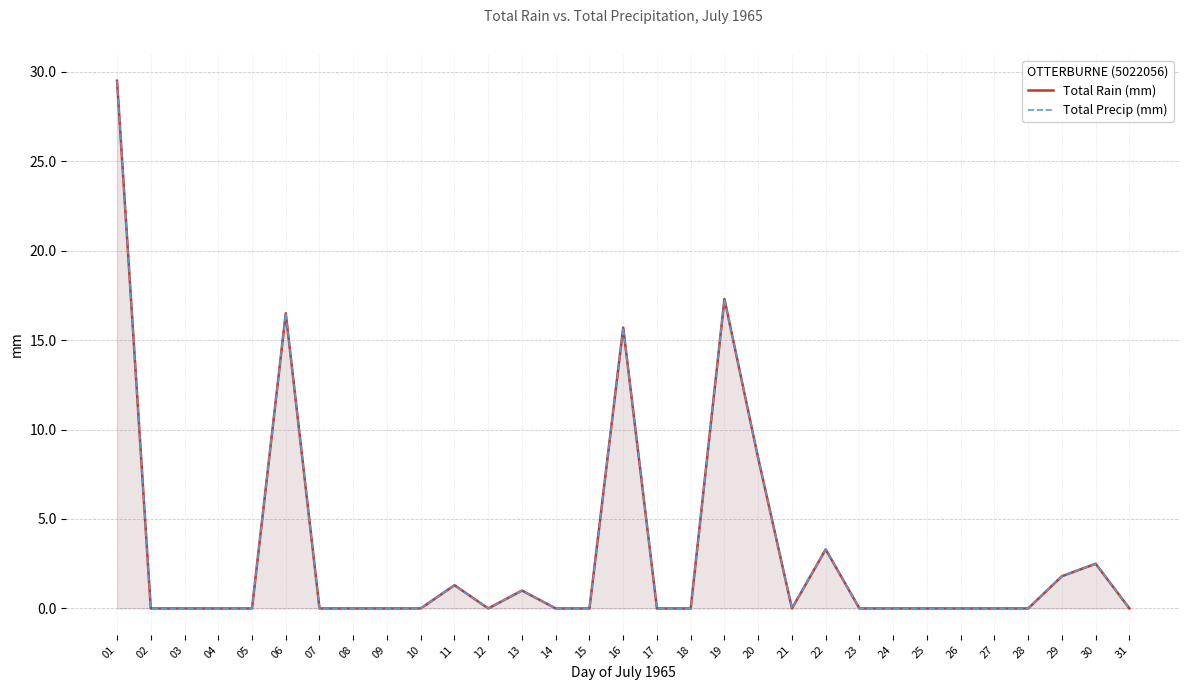

At how many categories does at least one series exceed 8?

5